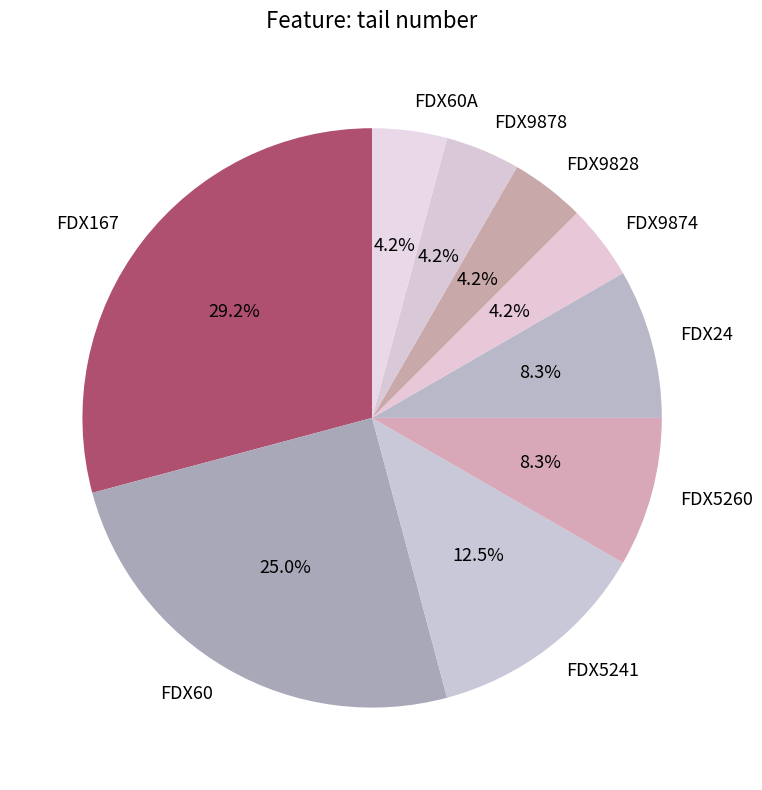

Is it true that FDX5260 is 1% of the pie?

False